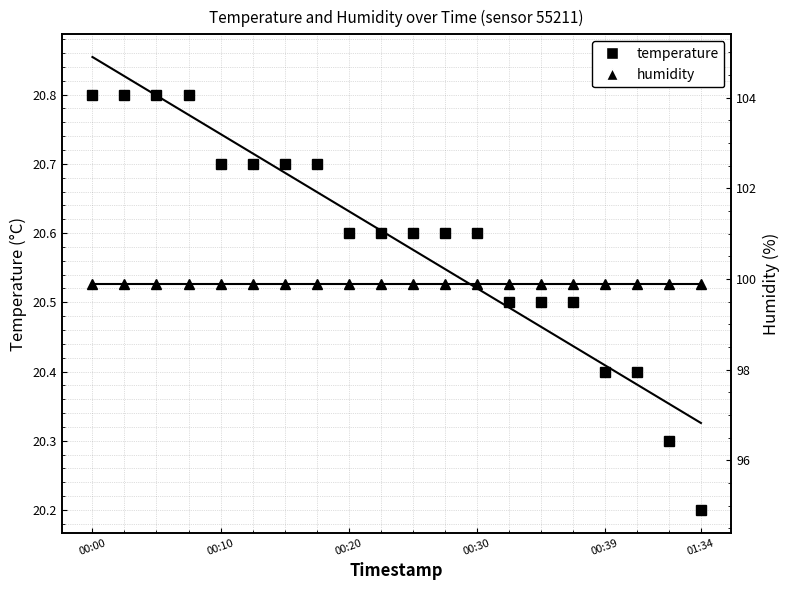

What is the difference between the maximum and minimum values in the temperature series?

0.6